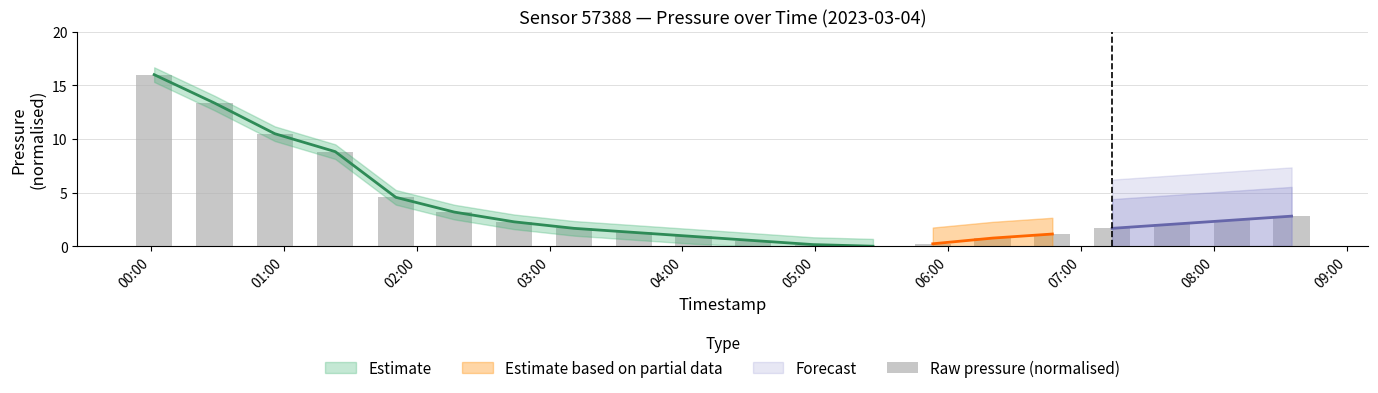

Is it true that the value at 04:00 is 0.6?

False